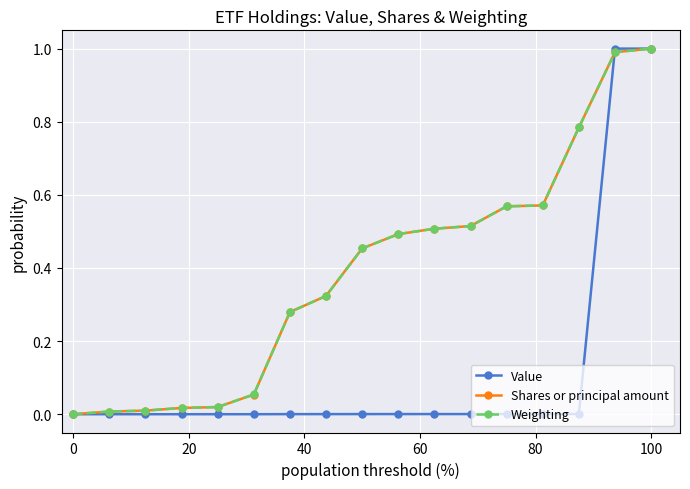

What is the maximum value for Weighting?

1.0